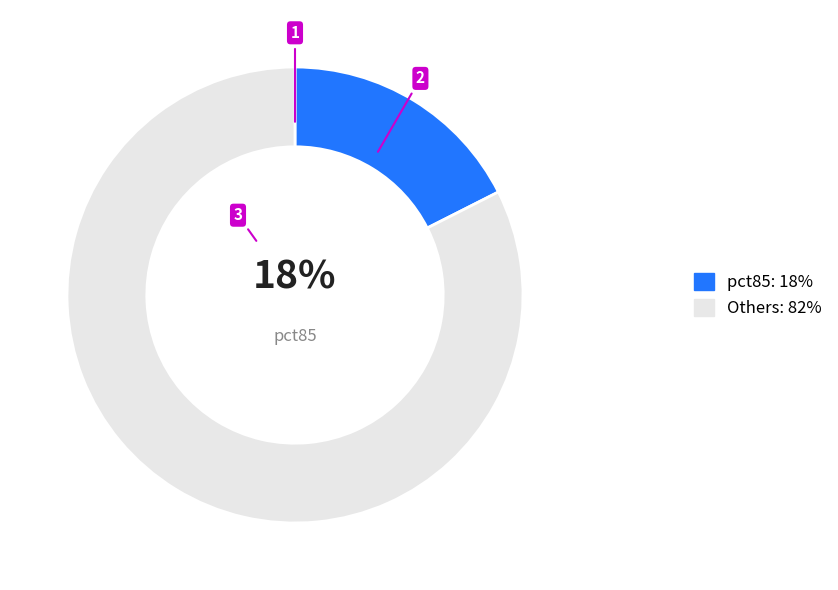

Does any single category account for the majority?

Yes